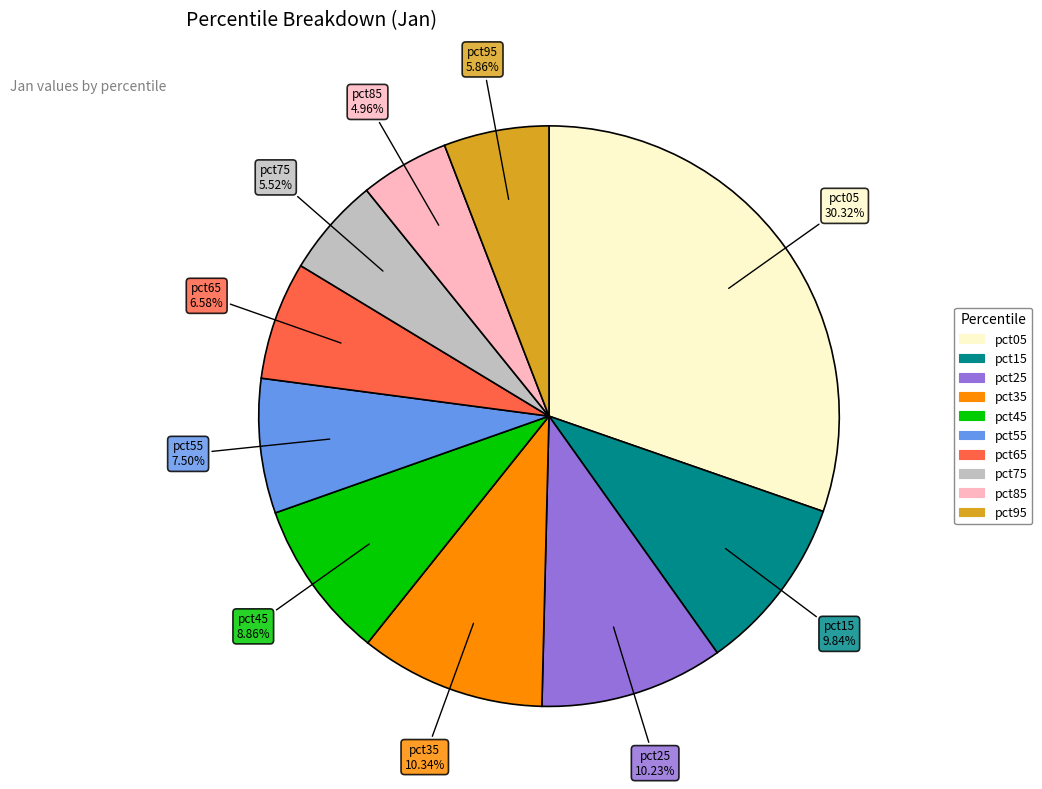

Count the number of slices in the pie.

10